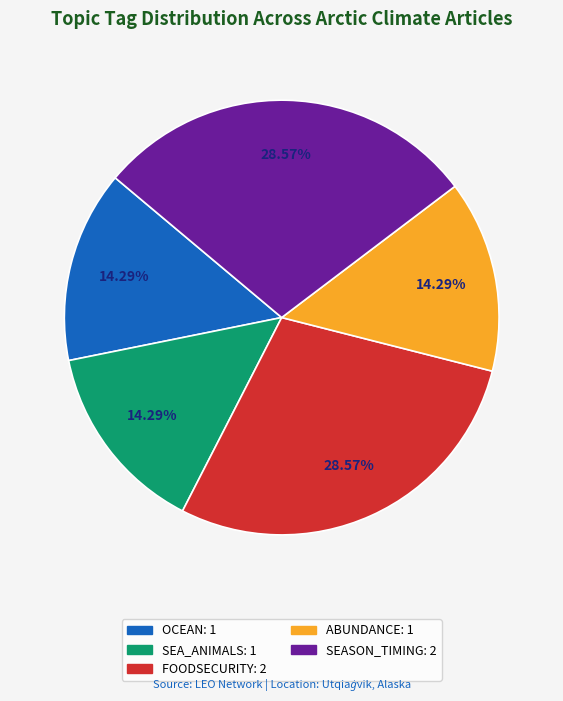

Does any single category account for the majority?

No